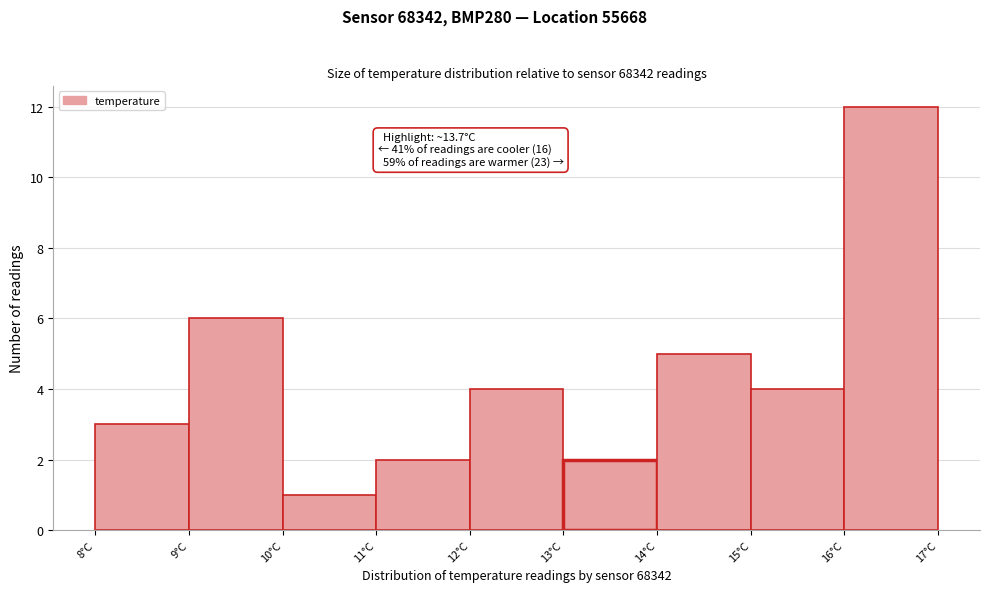

Which range on the x-axis has the tallest bar?

16 to 17